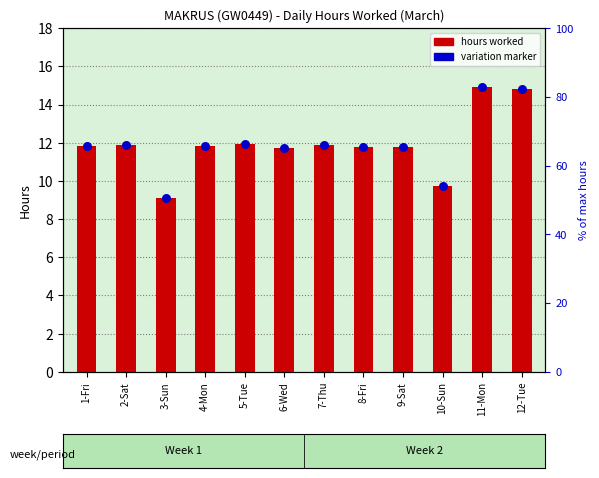

Is the value of daily variation marker at 12-Tue greater than the value of hours worked at 2-Sat?

Yes